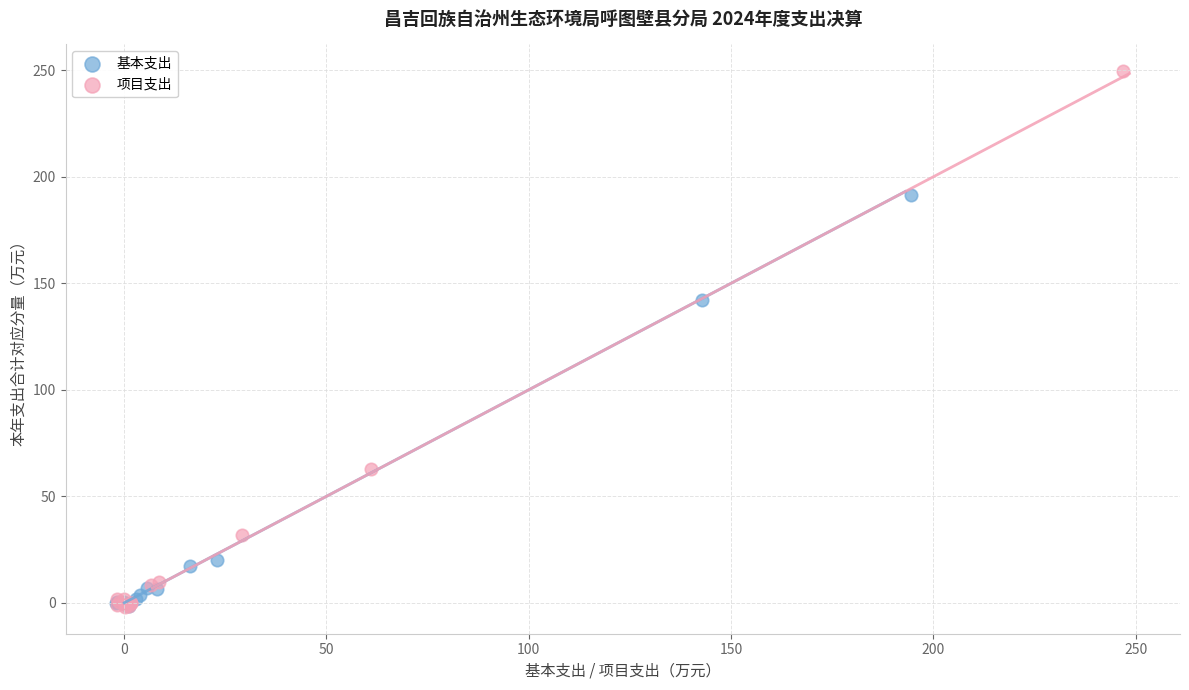

Which series has the largest Y range (max minus min)?

项目支出